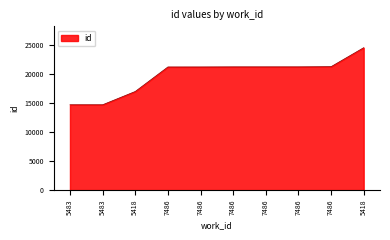

What is the smallest value displayed?

14667